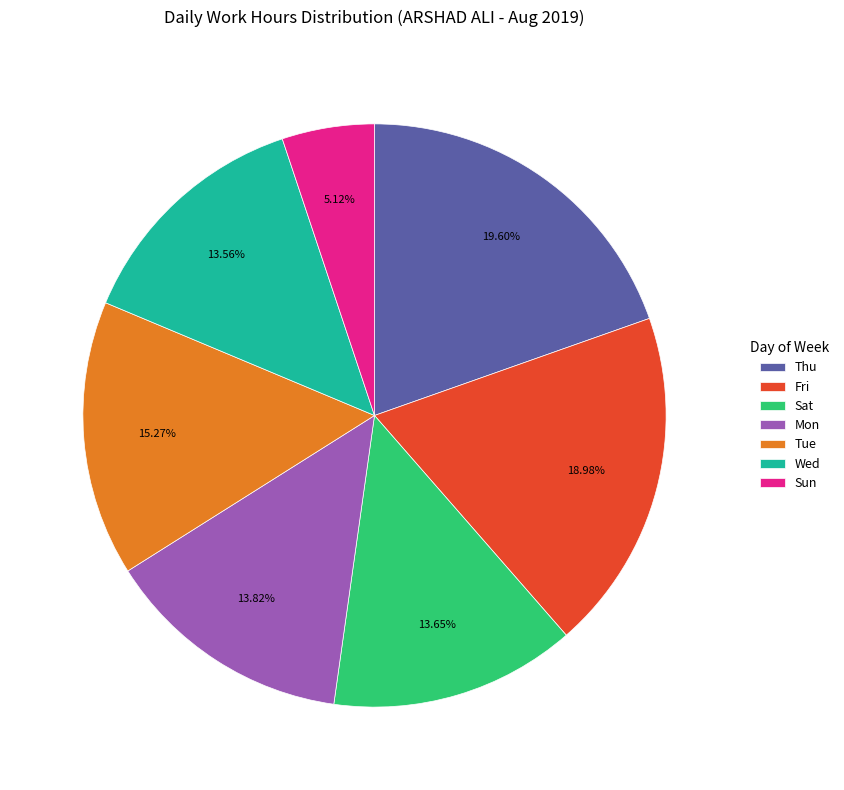

Do Sat and Thu together represent more than half of the pie?

No